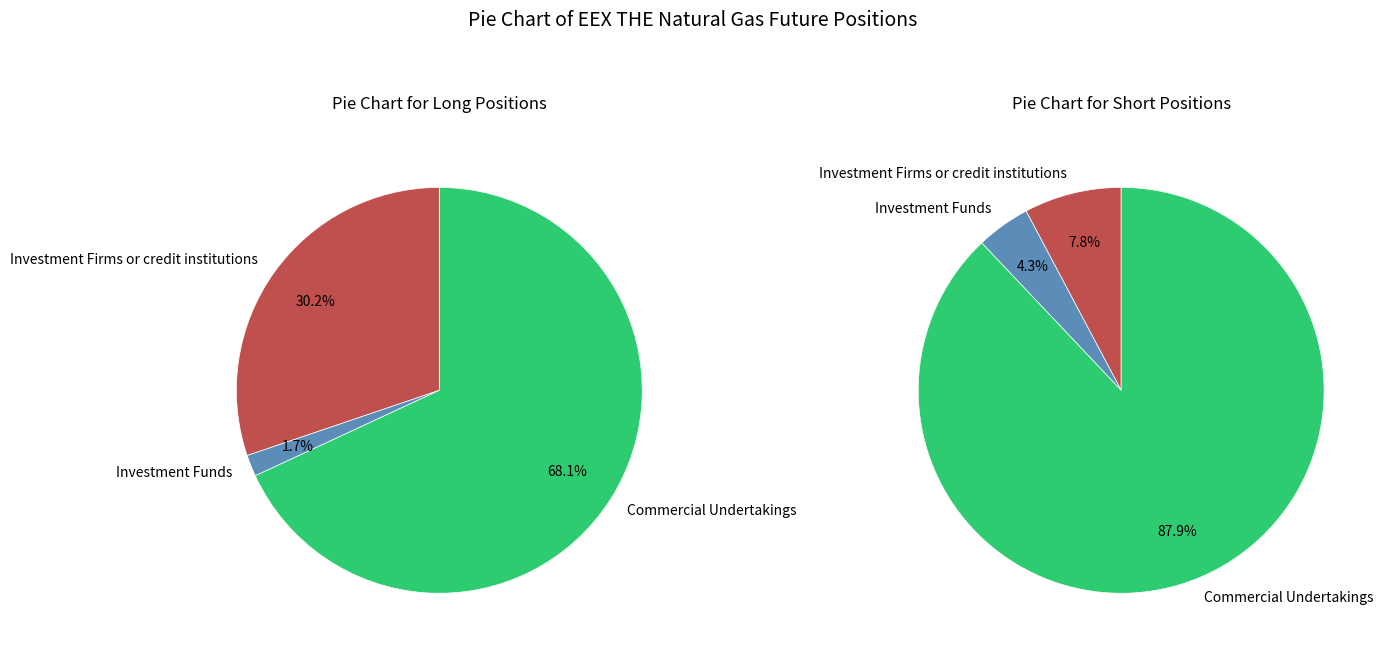

What is the majority slice?

Commercial Undertakings